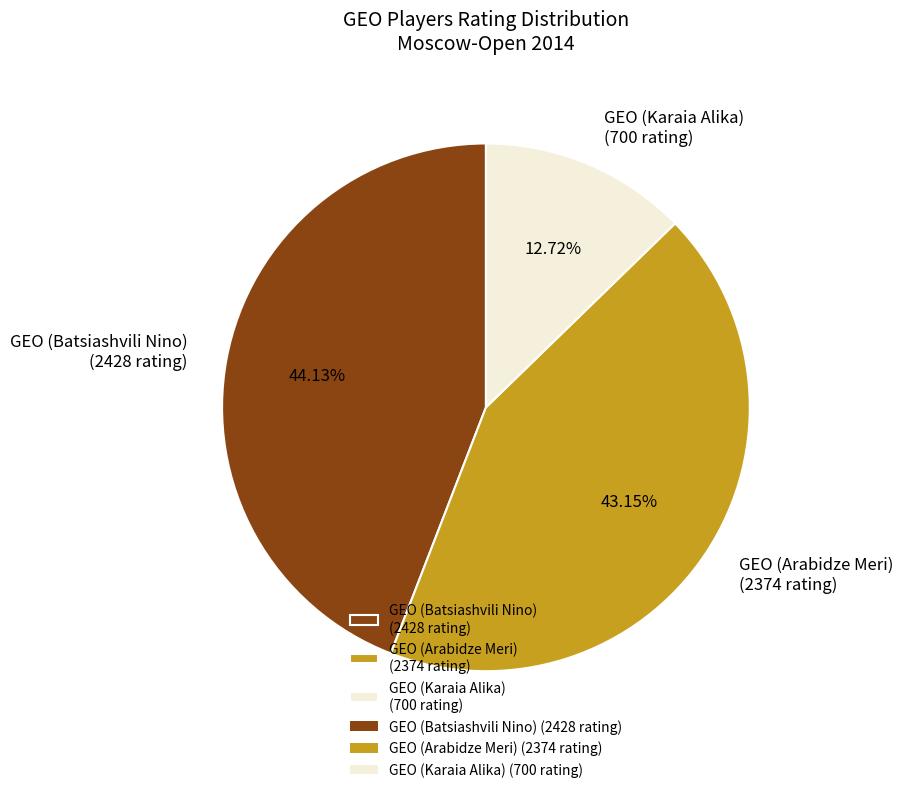

To the nearest percent, what is the difference between the largest and smallest slice percentages?

31%